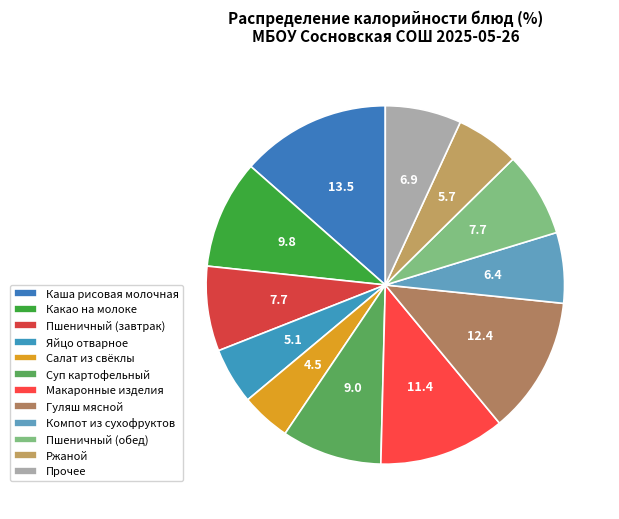

What is the total percentage of Макаронные изделия and Какао на молоке?

21.2%